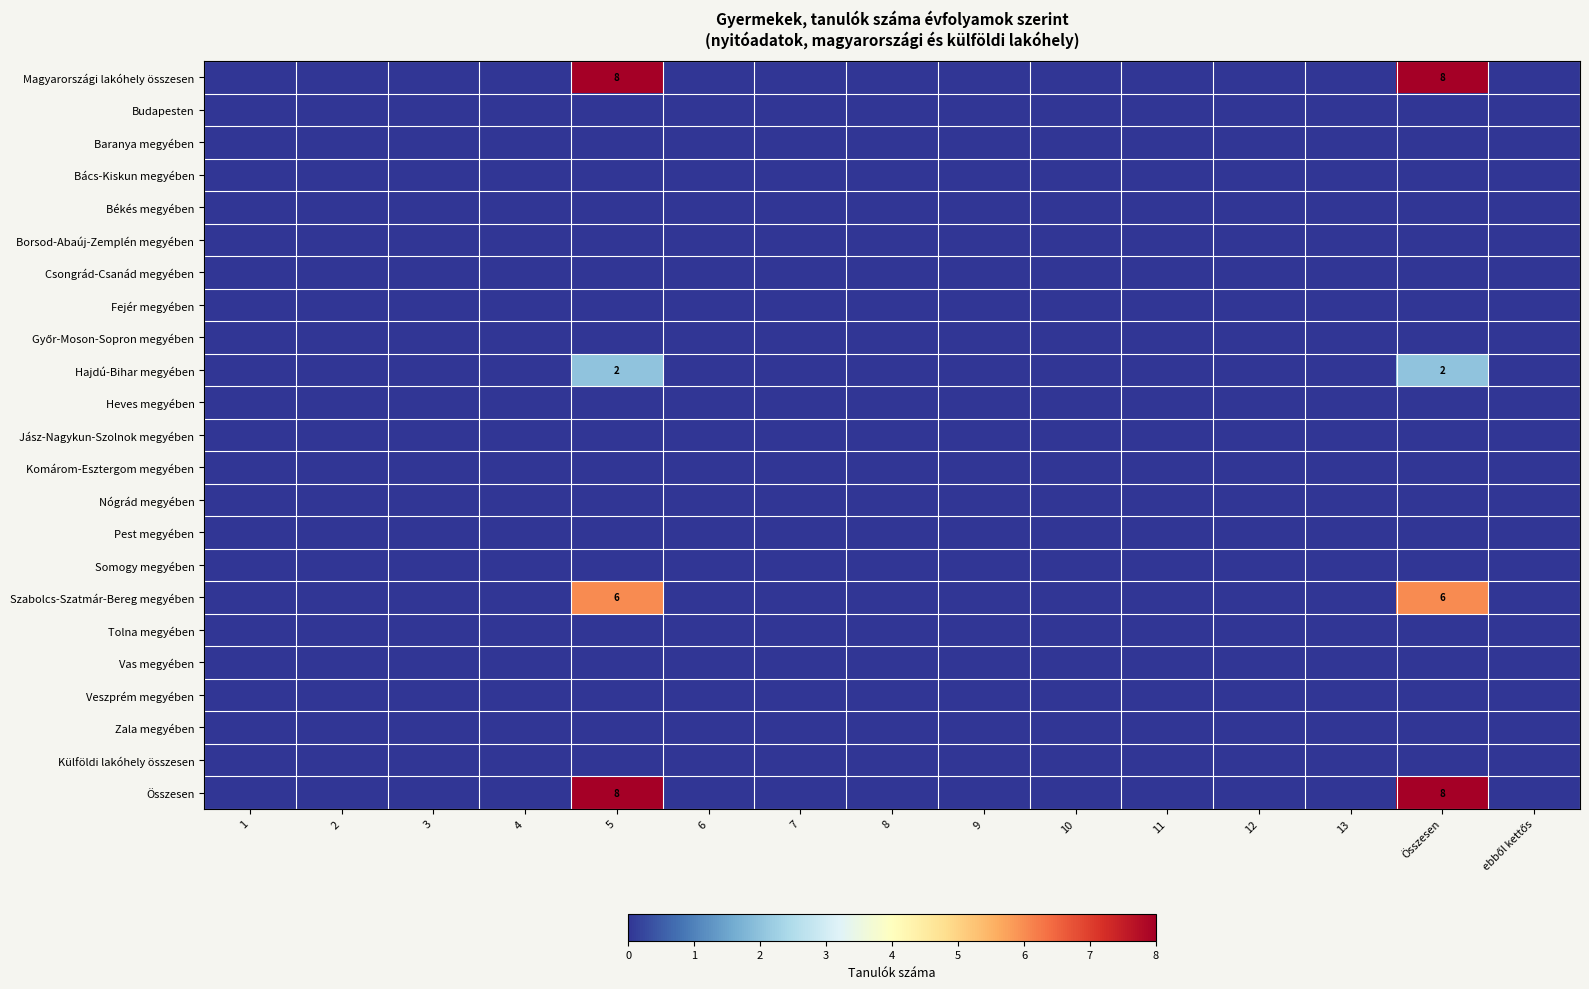

How many categories are shown in the chart?

15